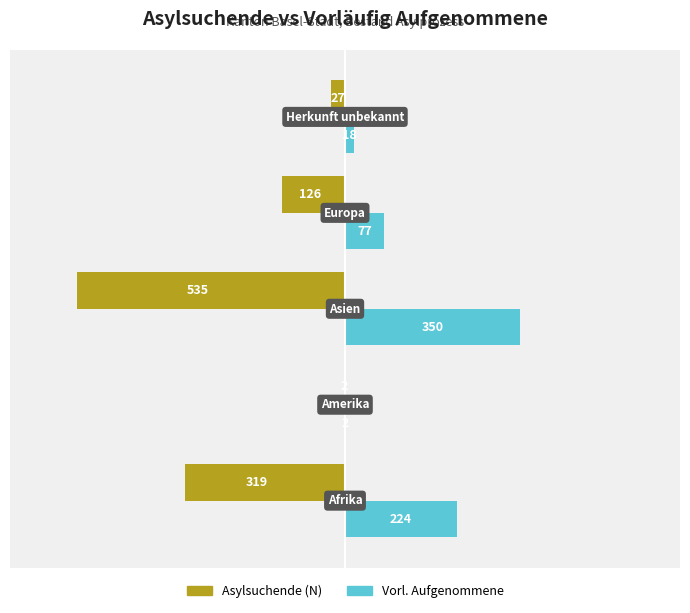

Which series has the largest total across all categories?

Vorl. Aufgenommene